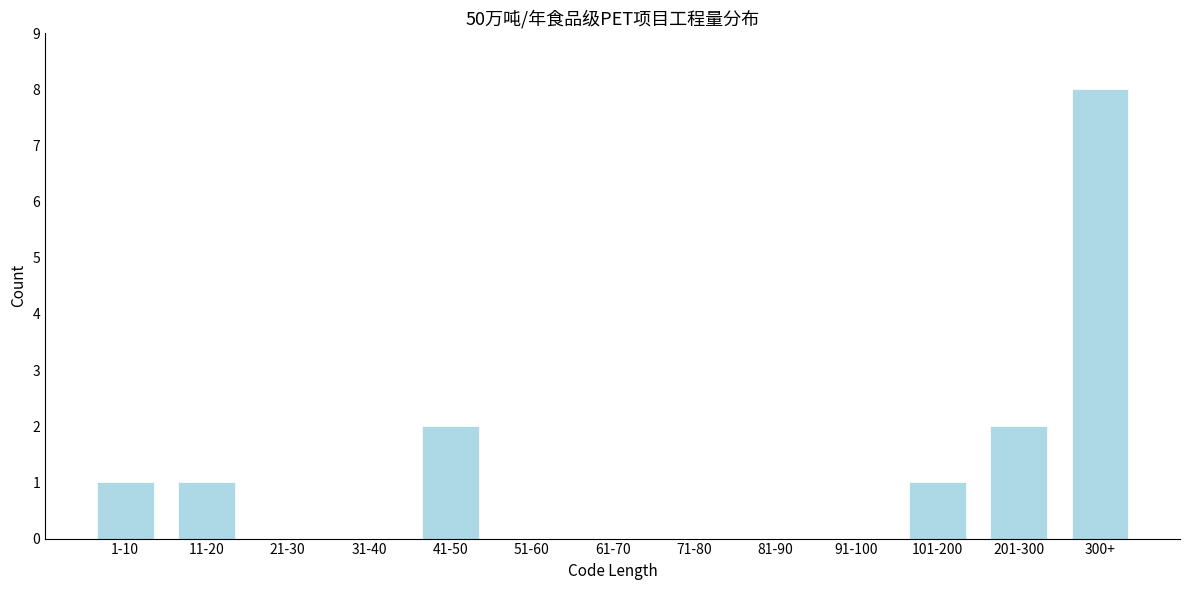

Reading right to left, list all the values displayed in this chart.

300+=8	201-300=2	101-200=1	91-100=0	81-90=0	71-80=0	61-70=0	51-60=0	41-50=2	31-40=0	21-30=0	11-20=1	1-10=1